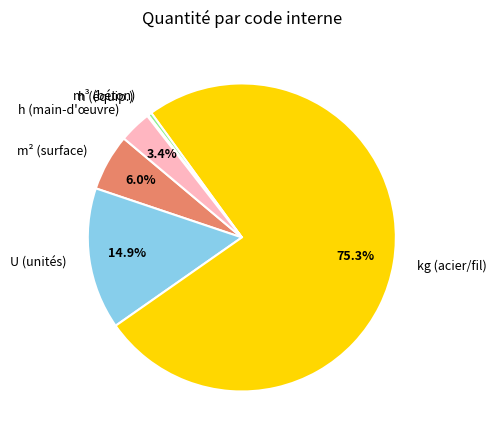

What is the largest slice in the pie chart?

kg (acier/fil)